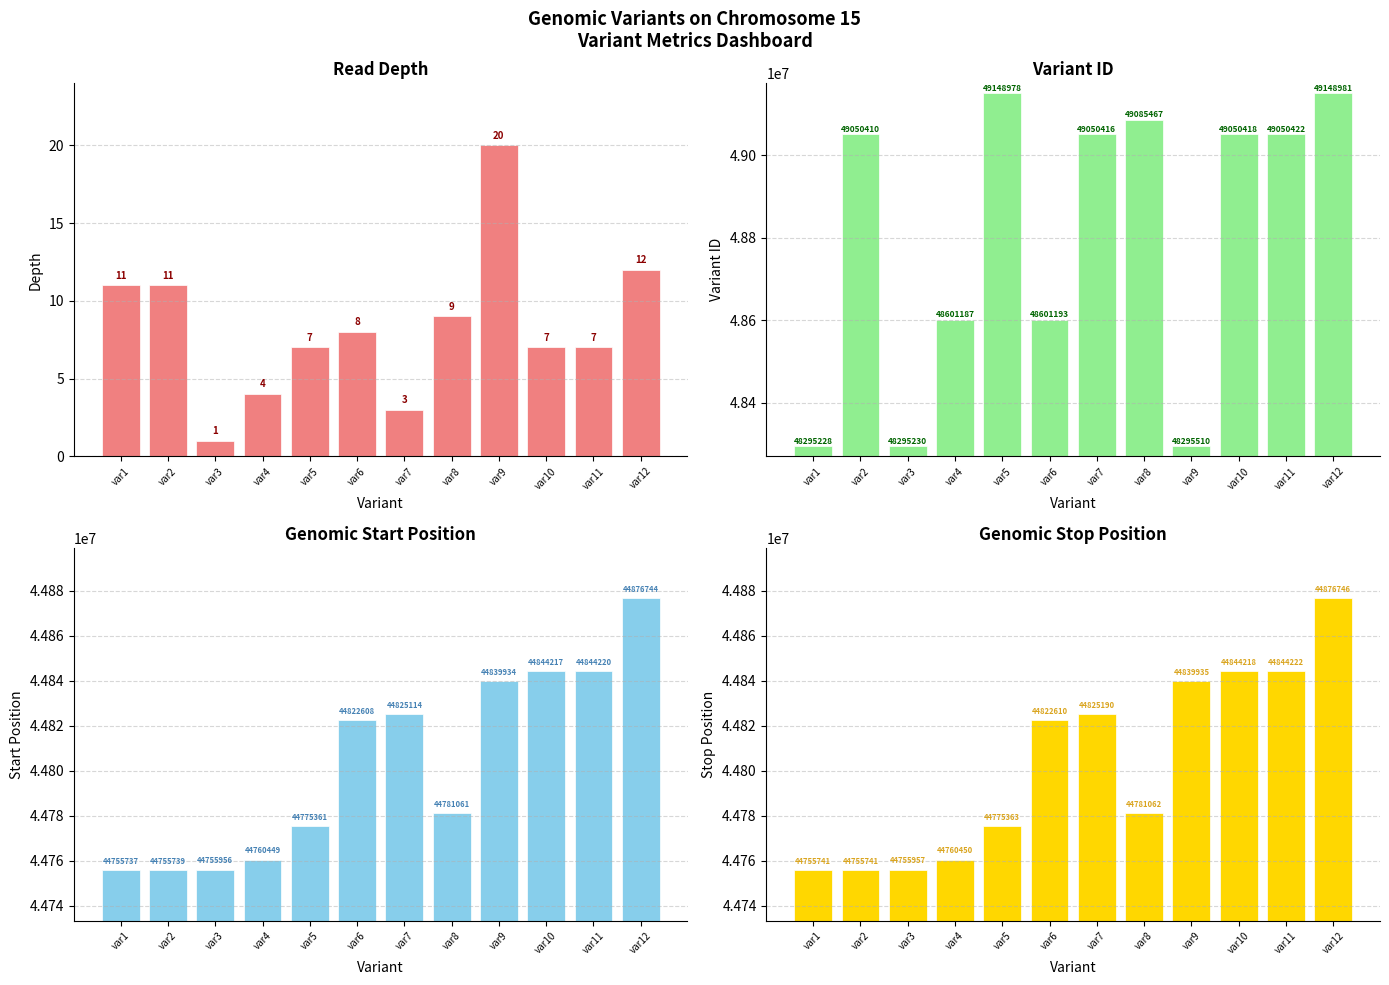

The variant ID series shows 49148981 at var12. True or false?

True